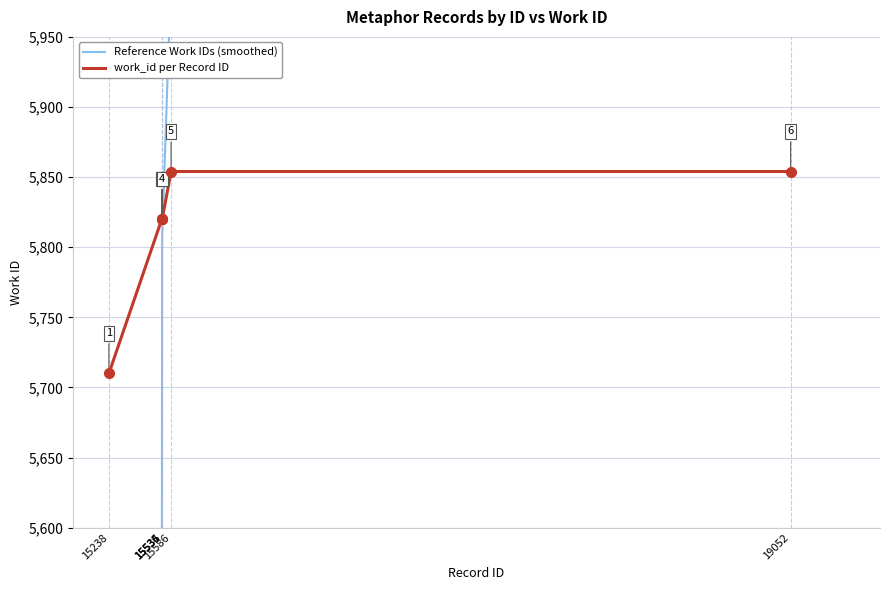

Reading left to right, list all the values displayed in this chart.

Reference Work IDs (smoothed): 5253.2	5505.7	5657.0	5808.4	5994.5	6146.7
work_id per Record ID: 5710.0	5820.0	5820.0	5820.0	5854.0	5854.0